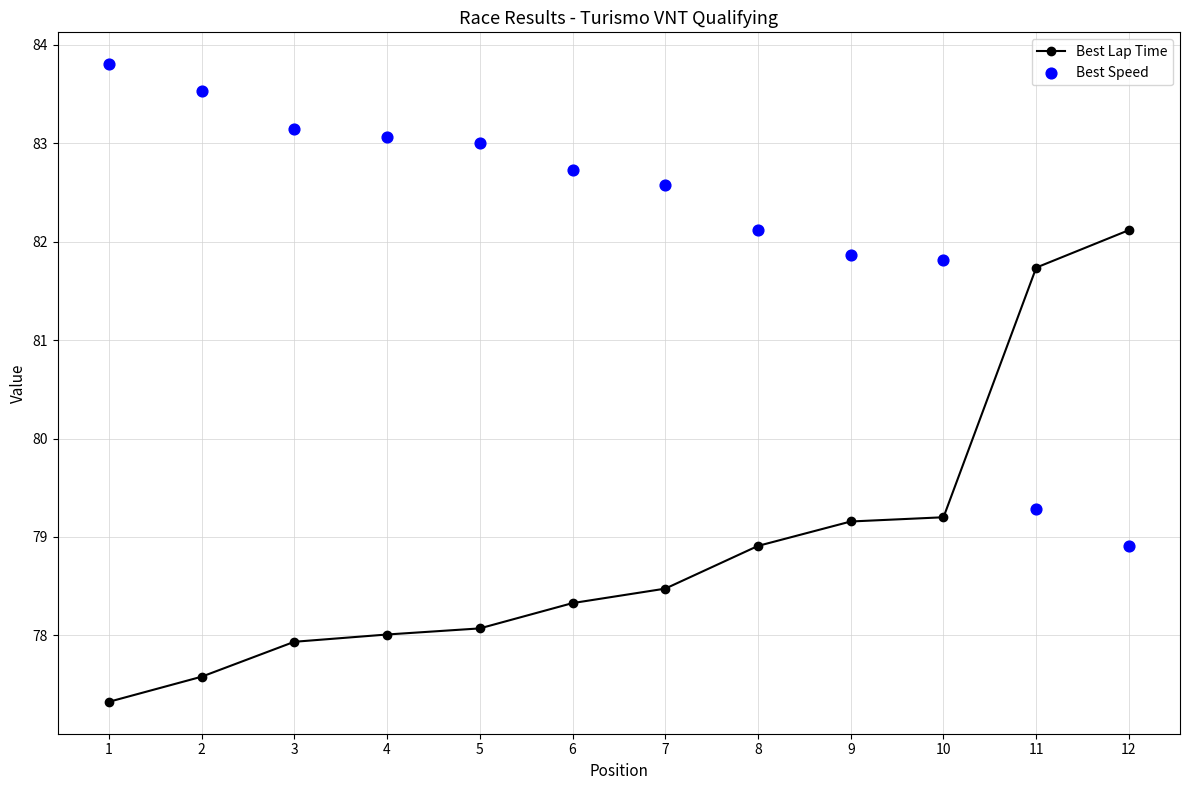

At which category is the sum across all series the highest?

1